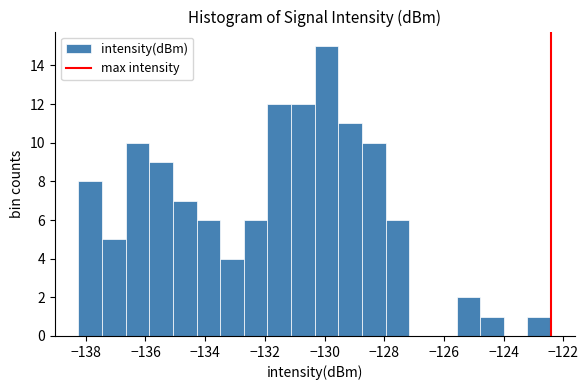

Around what value on the x-axis is the tallest bar? Give the approximate position of its centre, as read against the axis.

-130.0